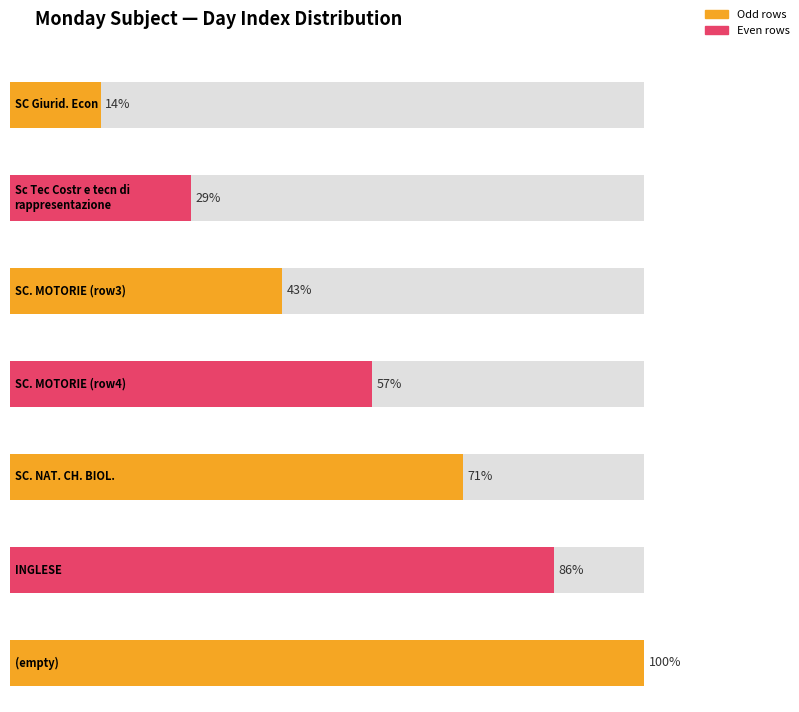

List the labels in order of value, largest first.

, INGLESE, SC. NAT. CH. BIOL., SC. MOTORIE, SC. MOTORIE, Sc Tec Costr e tecn di rappresentazione, SC Giurid. Econ